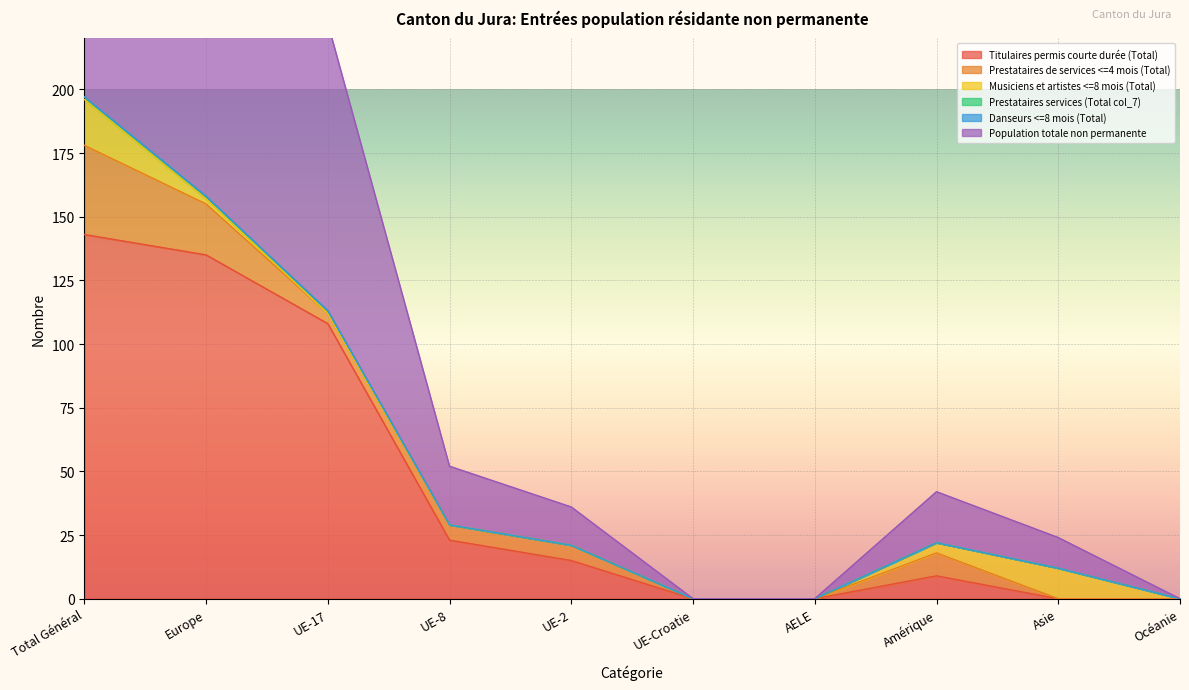

Reading right to left, what are all the values shown in this chart?

Titulaires permis courte durée (Total): Océanie=0	Asie=0	Amérique=9	AELE=0	UE-Croatie=0	UE-2=15	UE-8=23	UE-17=108	Europe=135	Total Général=143
Prestataires de services <=4 mois (Total): Océanie=0	Asie=0	Amérique=9	AELE=0	UE-Croatie=0	UE-2=6	UE-8=6	UE-17=4	Europe=20	Total Général=35
Musiciens et artistes <=8 mois (Total): Océanie=0	Asie=12	Amérique=4	AELE=0	UE-Croatie=0	UE-2=0	UE-8=0	UE-17=0	Europe=2	Total Général=18
Prestataires services (Total col_7): Océanie=0	Asie=0	Amérique=0	AELE=0	UE-Croatie=0	UE-2=0	UE-8=0	UE-17=1	Europe=1	Total Général=1
Danseurs <=8 mois (Total): Océanie=0	Asie=0	Amérique=0	AELE=0	UE-Croatie=0	UE-2=0	UE-8=0	UE-17=0	Europe=0	Total Général=0
Population totale non permanente: Océanie=0	Asie=12	Amérique=20	AELE=0	UE-Croatie=0	UE-2=15	UE-8=23	UE-17=113	Europe=158	Total Général=197